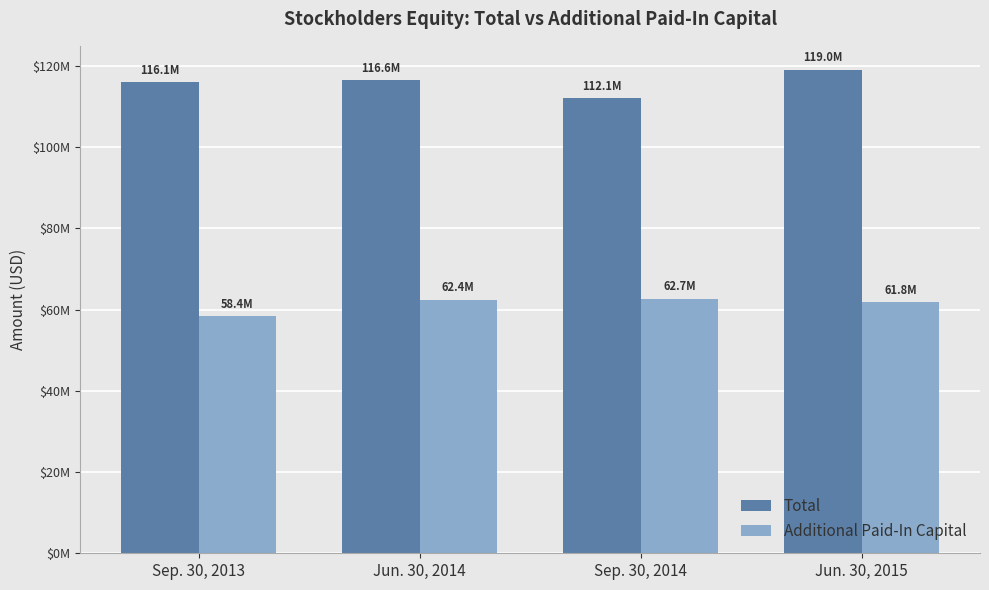

Rank the series by their maximum value, from lowest to highest.

Additional Paid-In Capital, Total